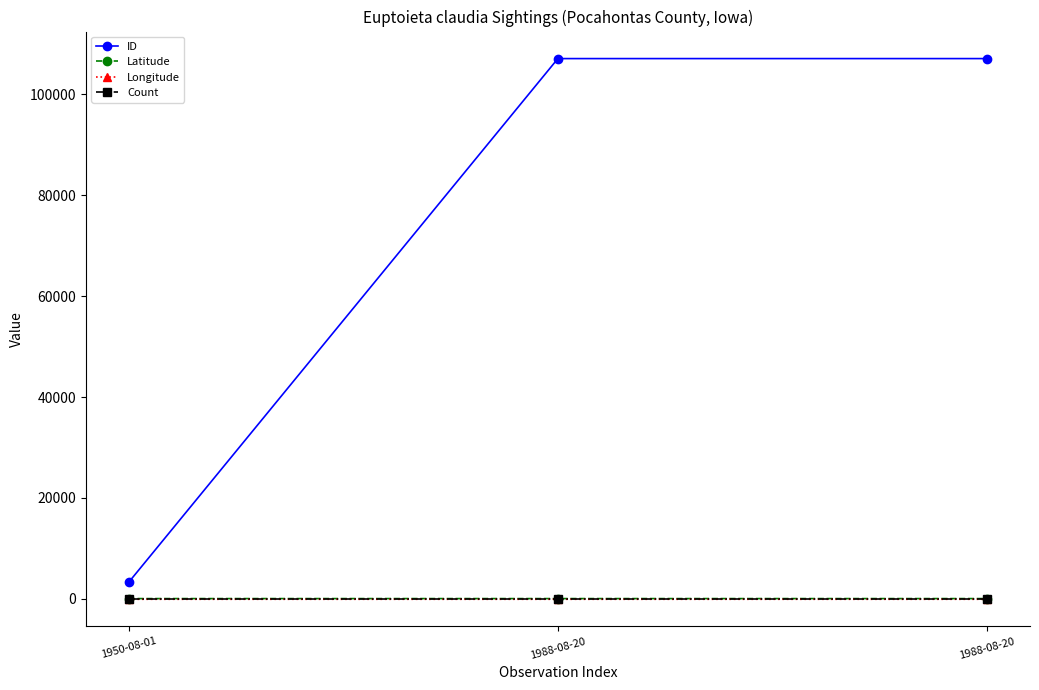

What are all the series names shown in the legend?

ID, Latitude, Longitude, Count